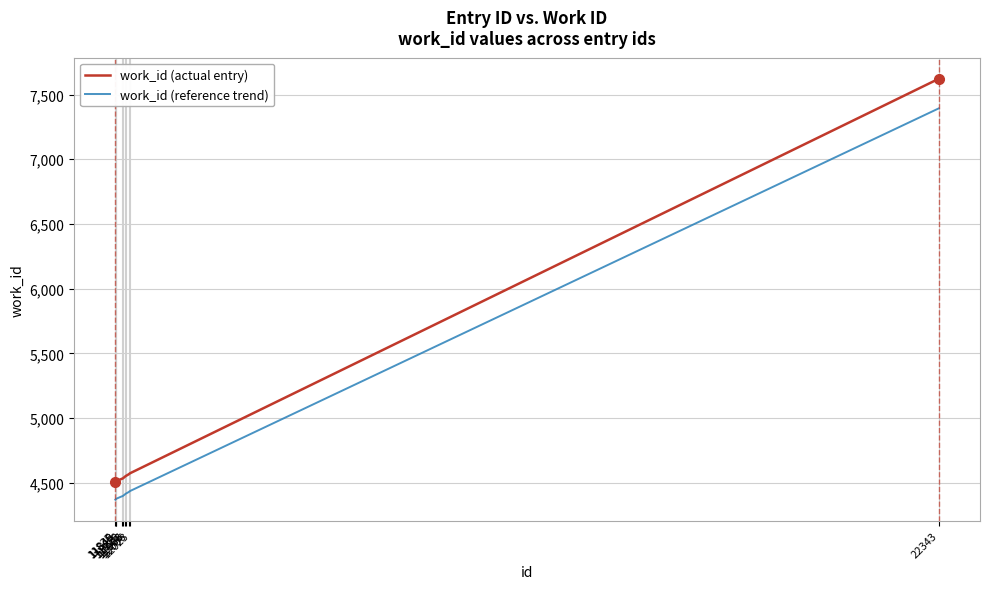

How many series are shown in this chart?

2